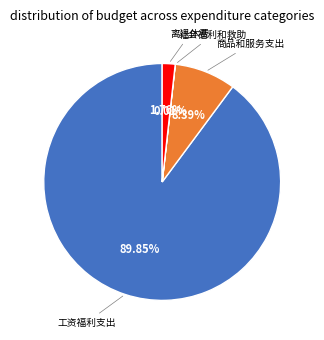

Does any single category account for the majority?

Yes